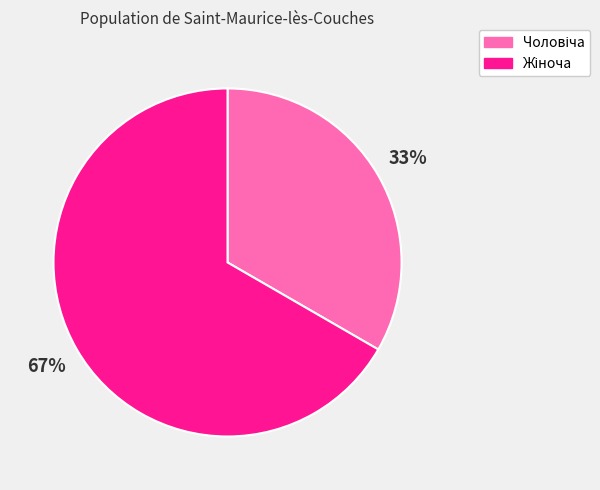

To the nearest percent, what is the average slice percentage?

50%